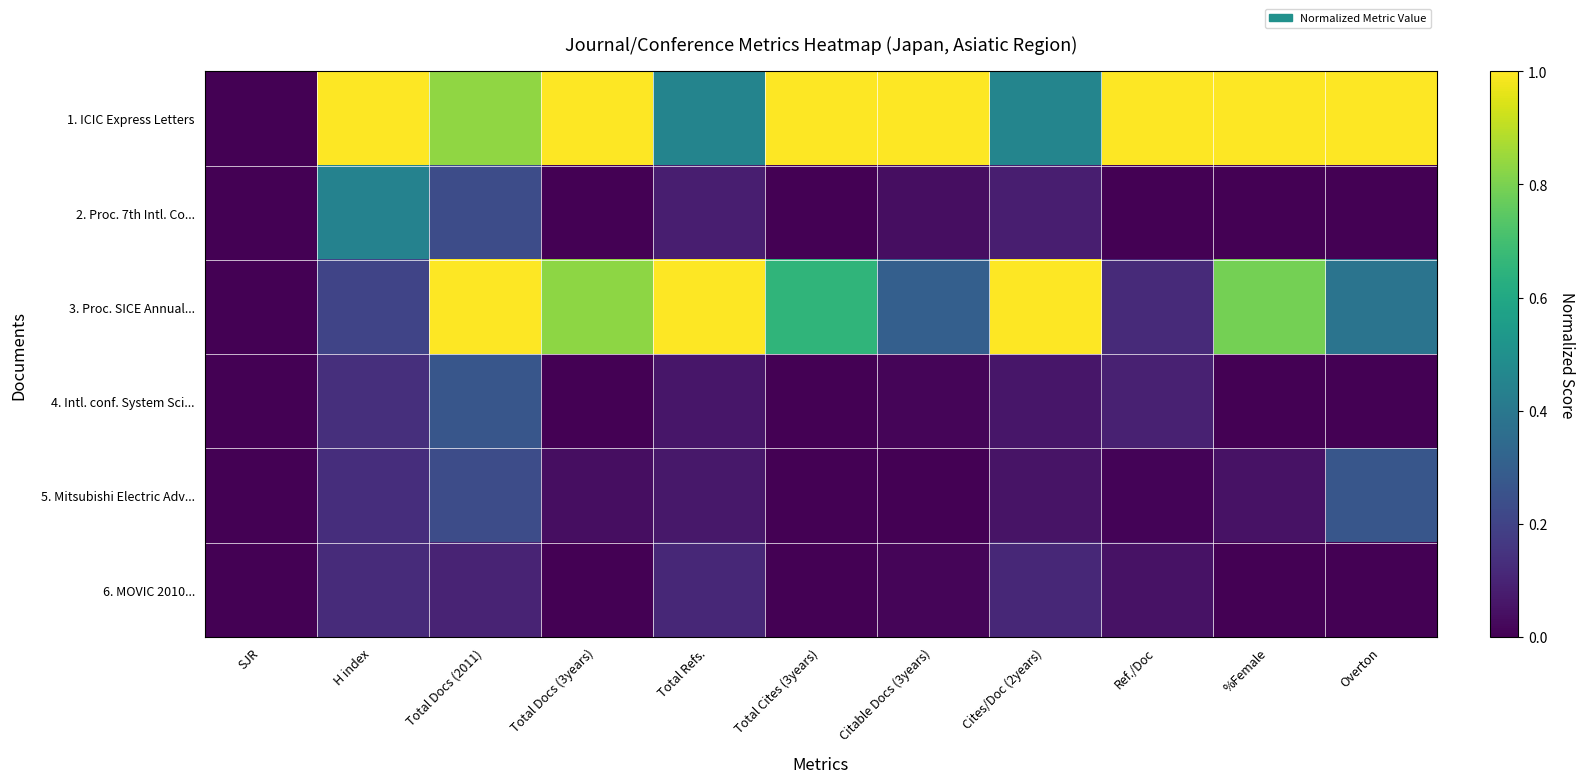

Which series has the largest range (max minus min)?

1. ICIC Express Letters